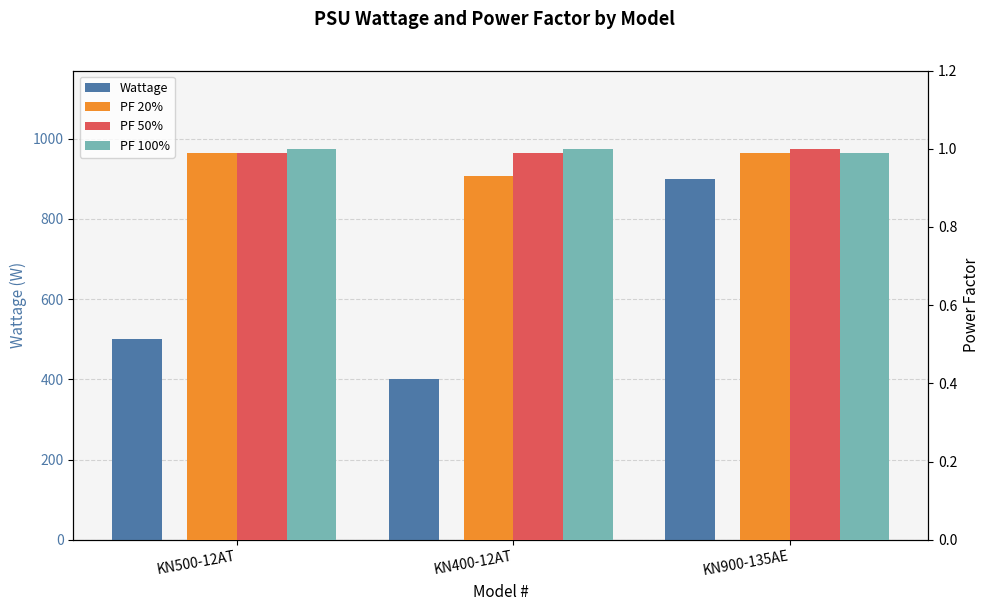

The value of PF 20% at KN900-135AE is 1.0. True or false?

True